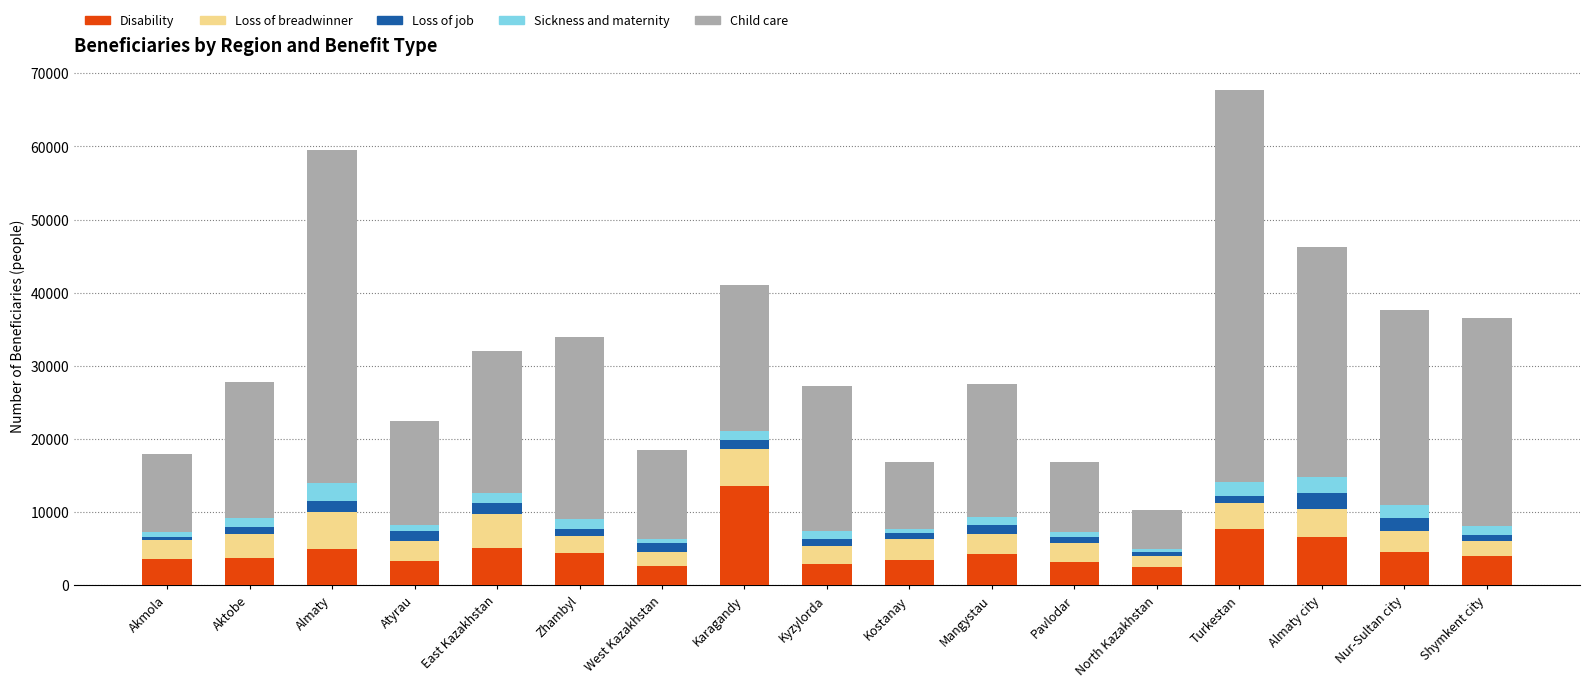

Is it true that Disability equals 7642 at Turkestan?

True